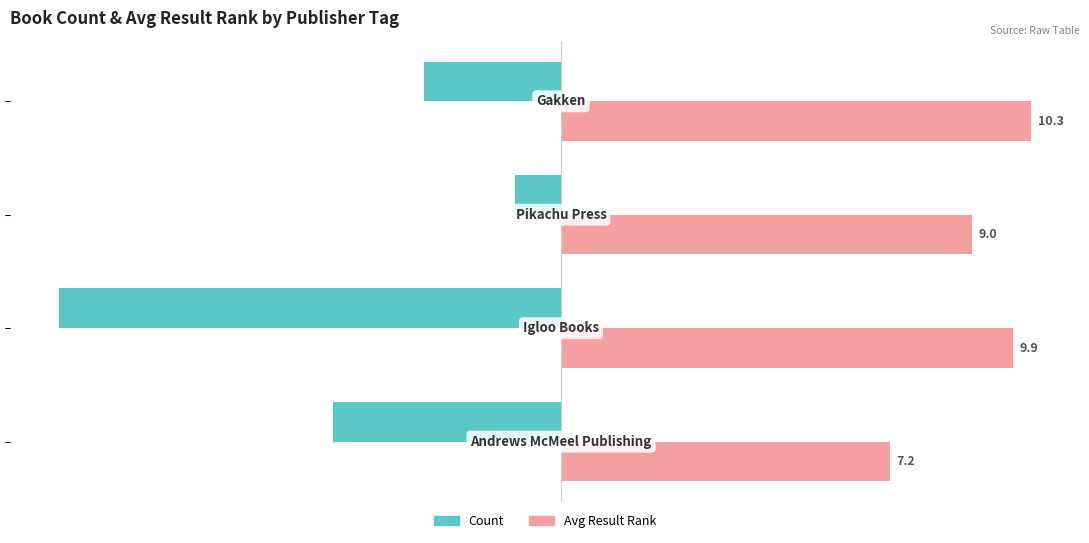

How many Count values are between -5 and -1?

3